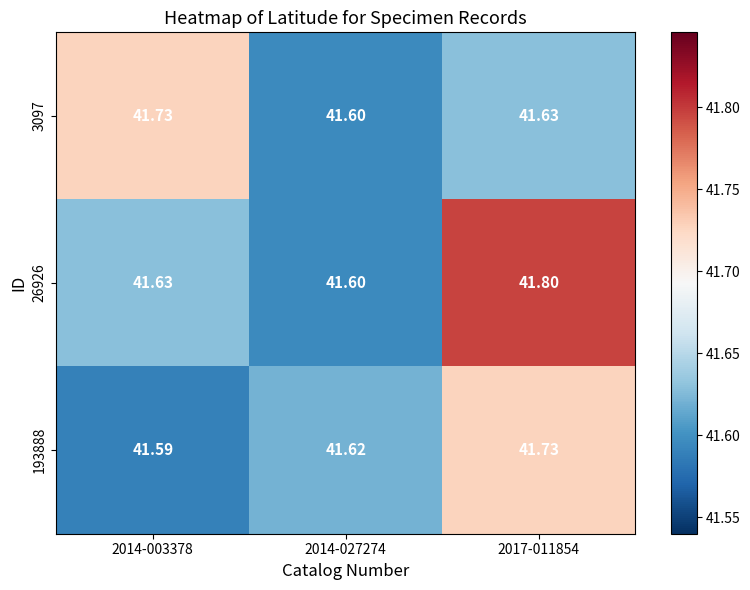

At how many categories does at least one series exceed 41?

3